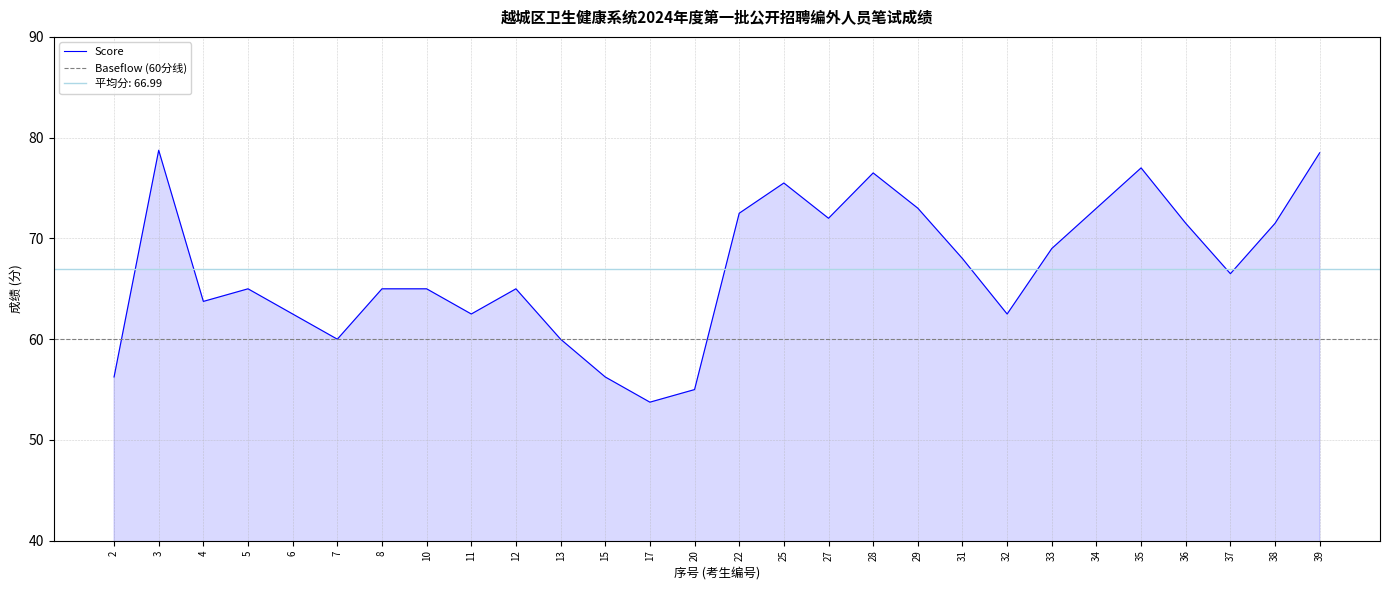

How many points are higher than both their immediate neighbors (excluding endpoints)?

6